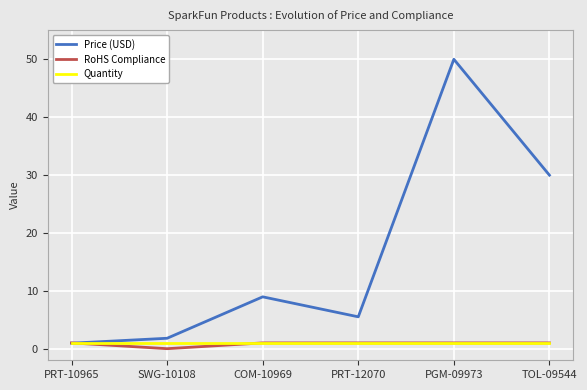

What is the maximum value shown in the chart?

50.0